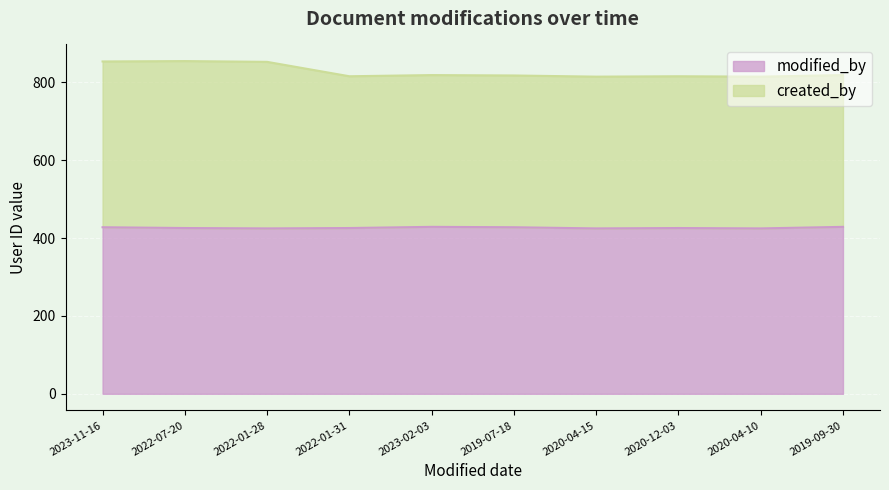

What value does the created_by series have at 2019-07-18?

818